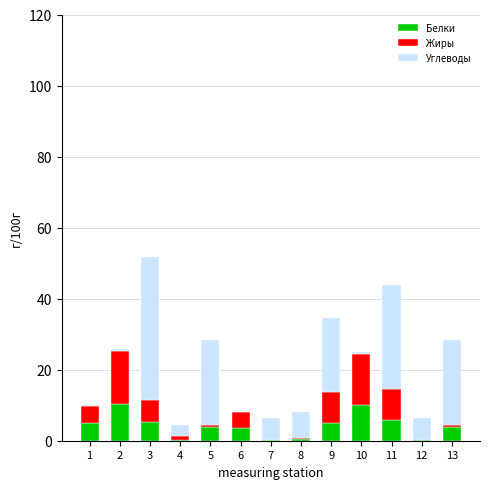

Does the chart contain stacked bars?

Yes